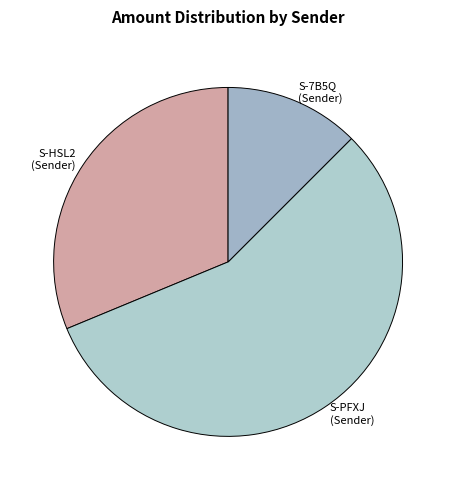

Rank the categories by value from lowest to highest.

S-7B5Q (Sender), S-HSL2 (Sender), S-PFXJ (Sender)